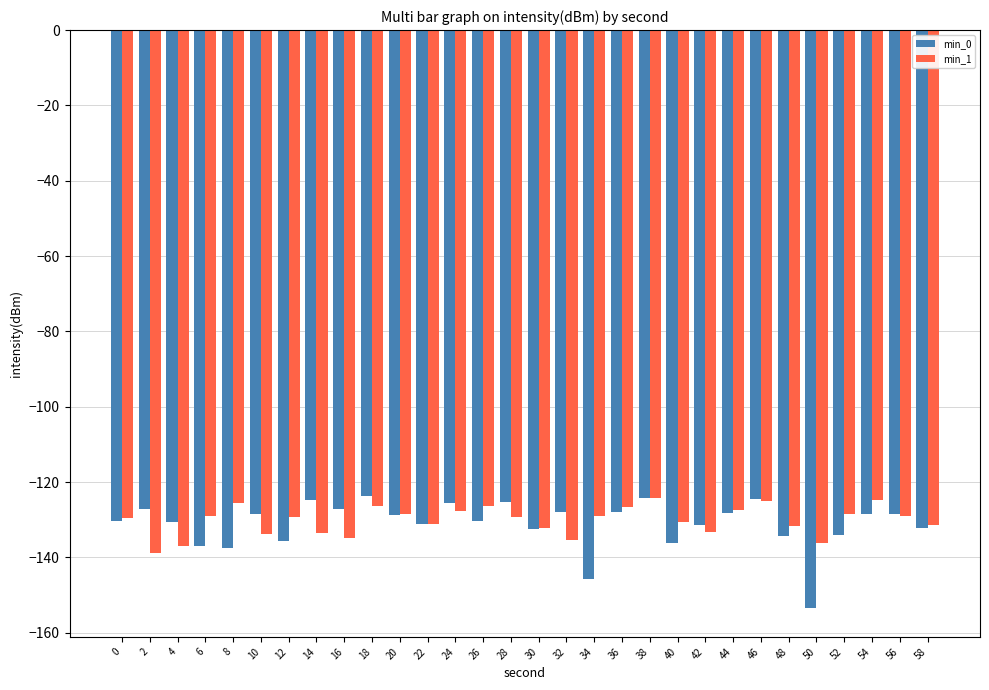

What is the minimum value shown in the chart?

-153.4